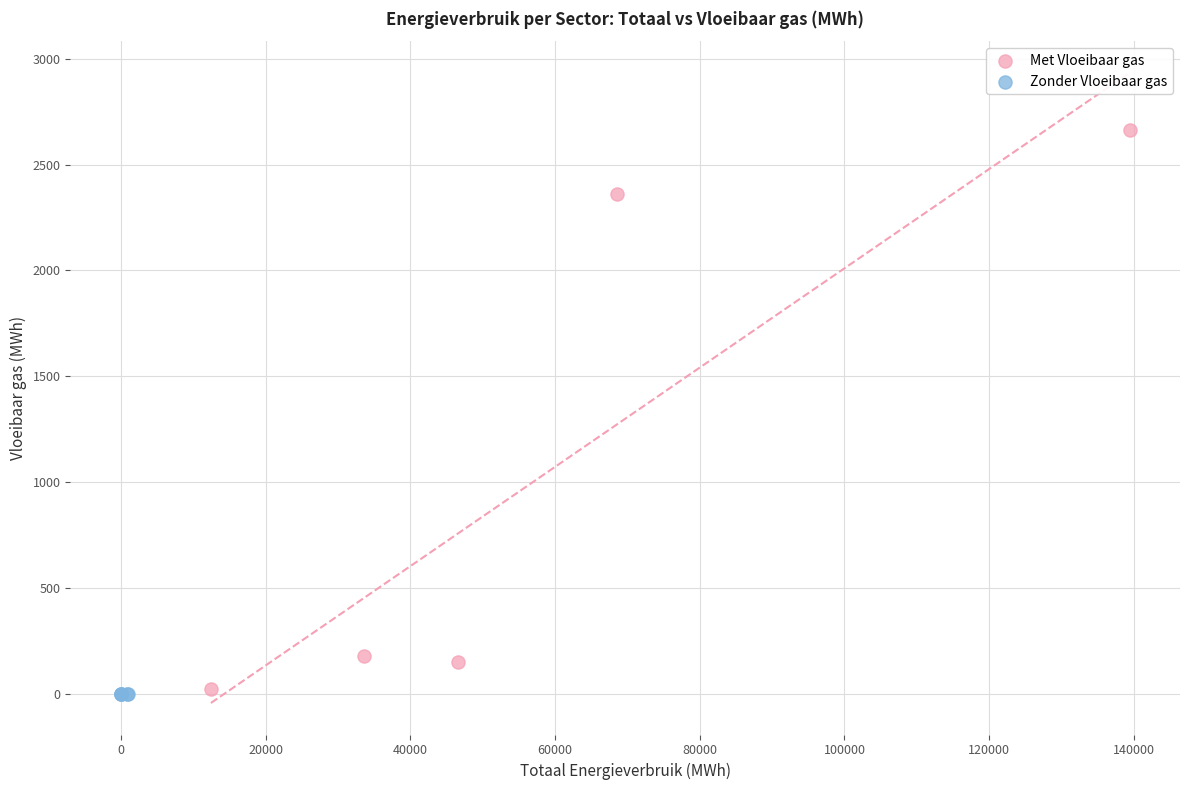

Which series reaches the maximum Y coordinate?

Met Vloeibaar gas